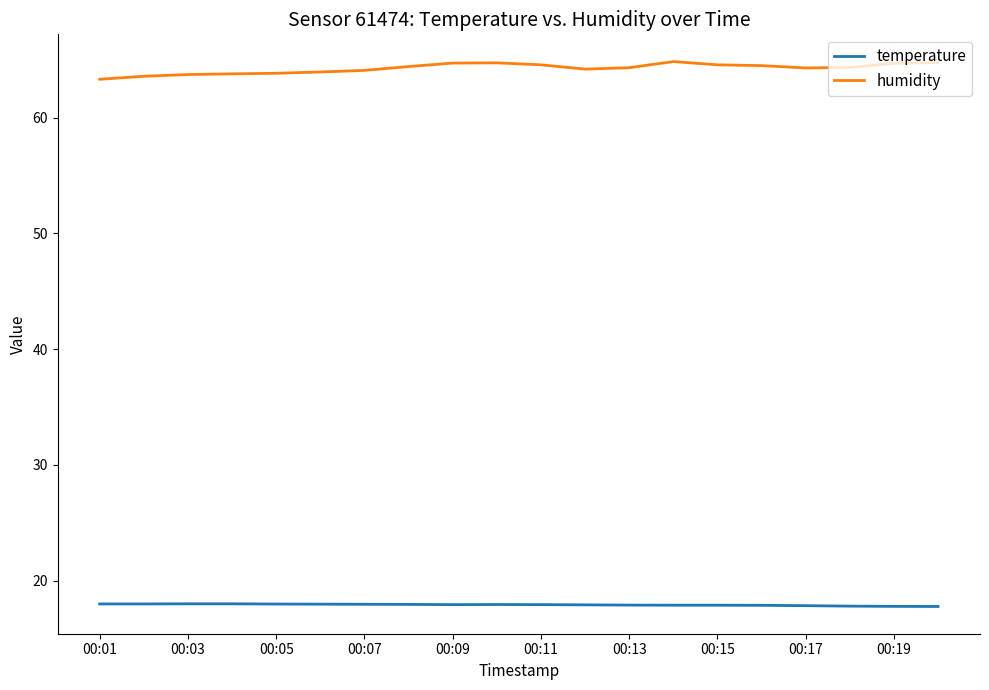

Which series has the widest spread of values?

humidity